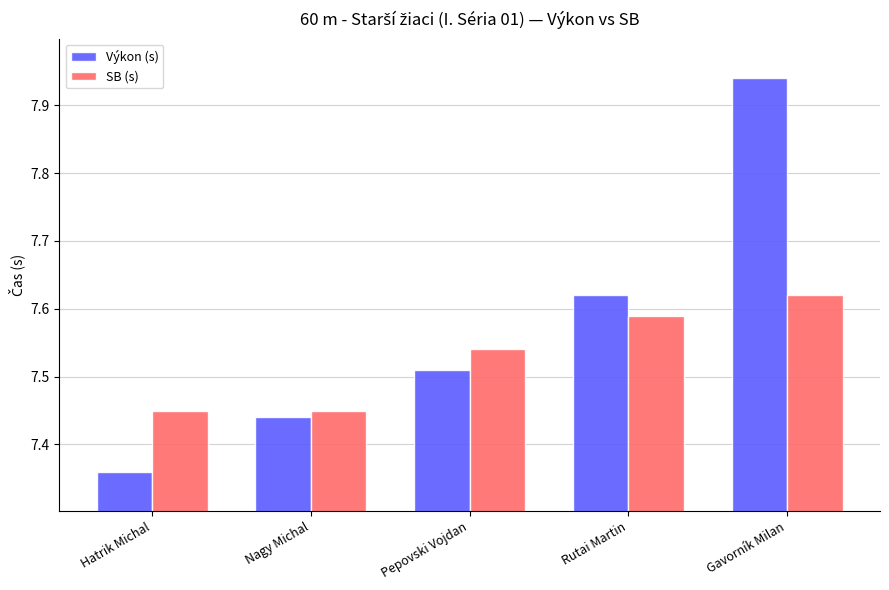

At Pepovski Vojdan, list the series in order from smallest to largest.

Výkon (s), SB (s)